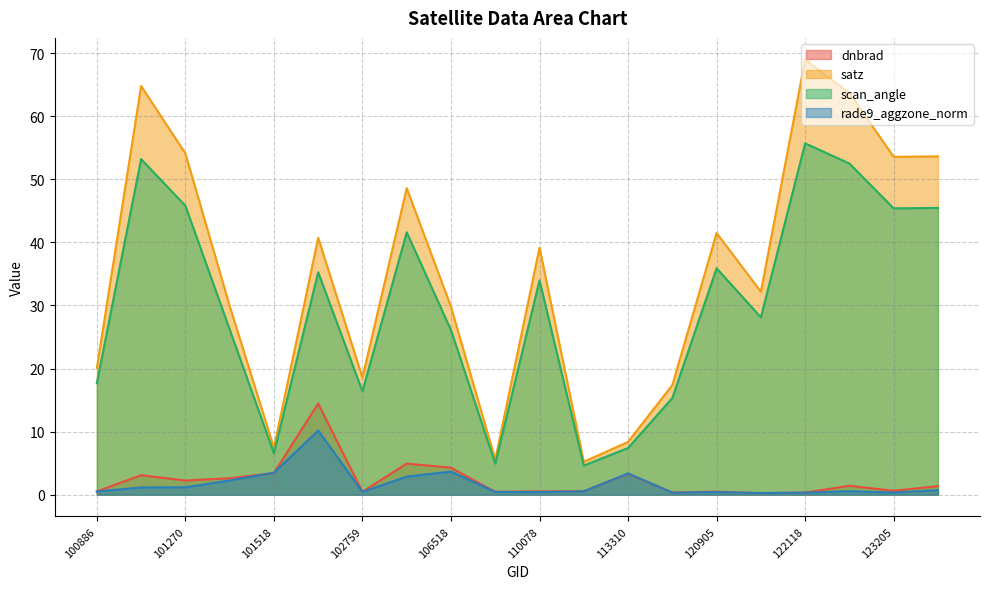

What are all the series names shown in the legend?

dnbrad, satz, scan_angle, rade9_aggzone_norm